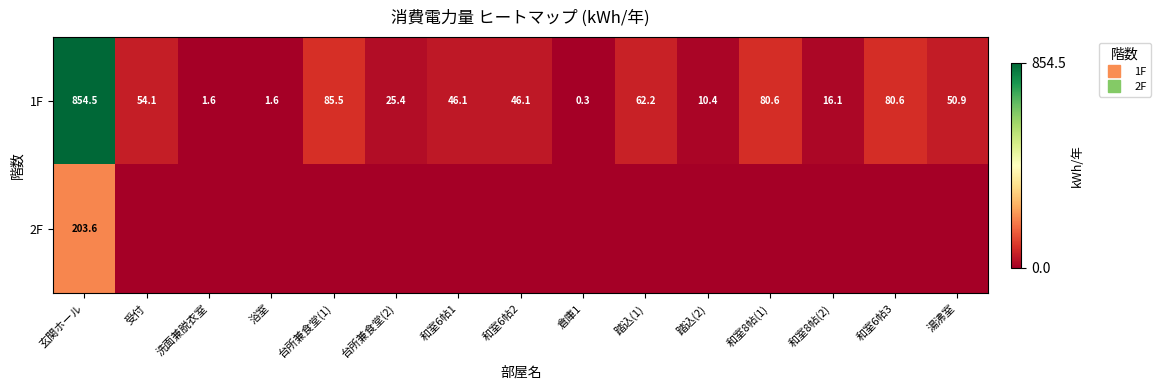

Is the value of 2F at 和室6帖2 greater than the value of 1F at 和室8帖(2)?

No